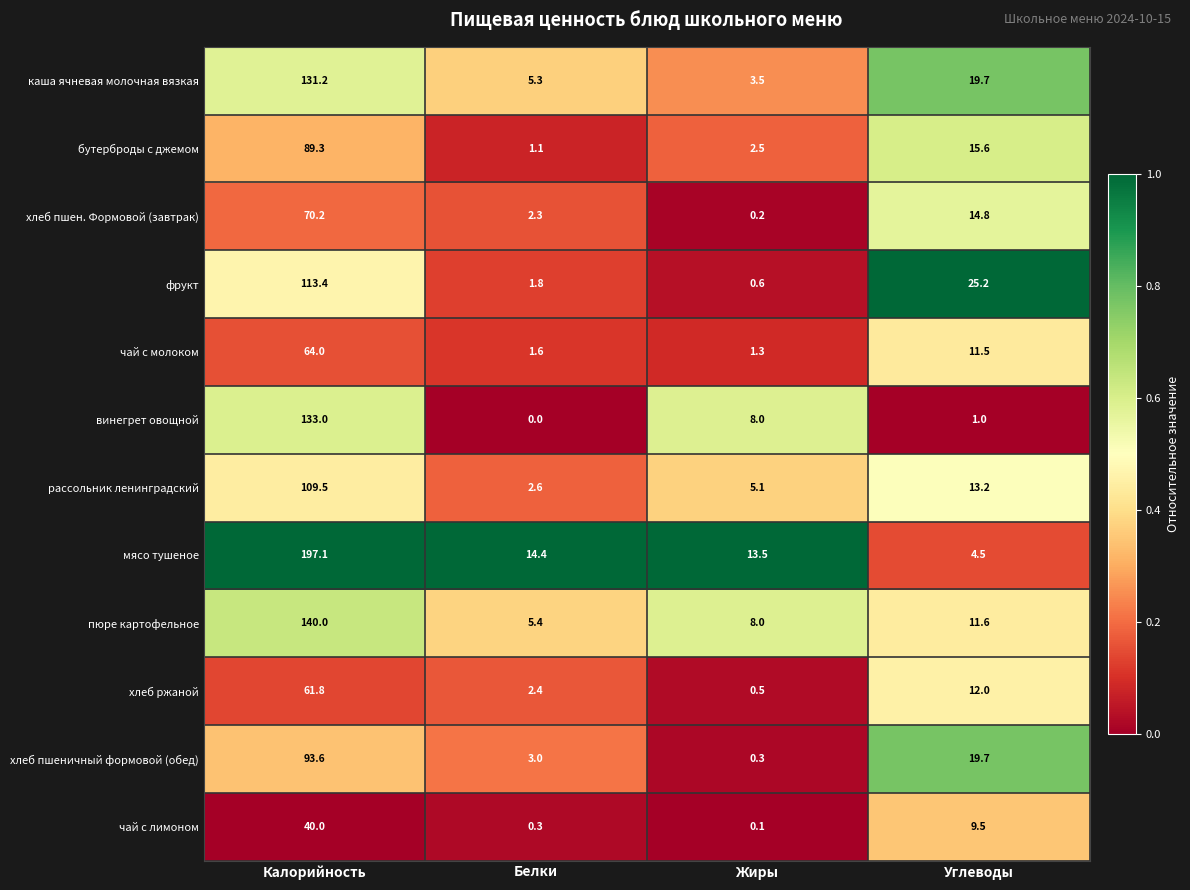

True or false: хлеб ржаной has a value of 12.0 at Углеводы.

True